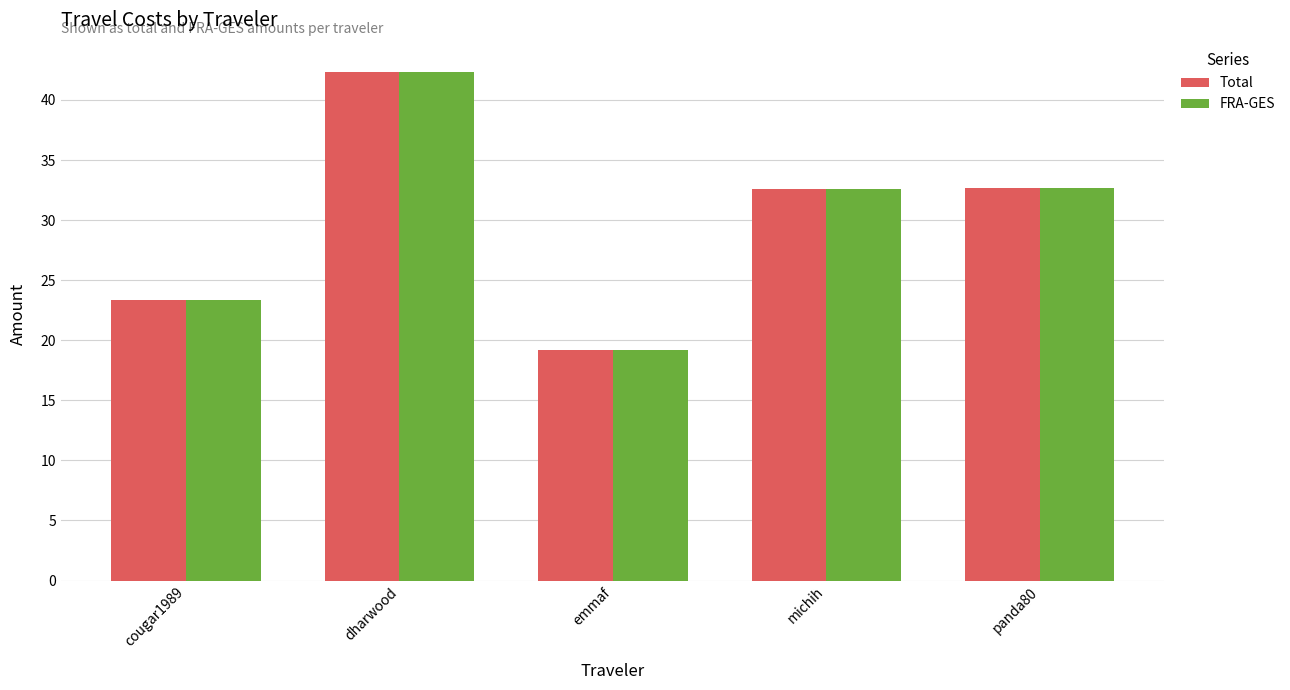

What is the lowest value of the FRA-GES series?

19.2